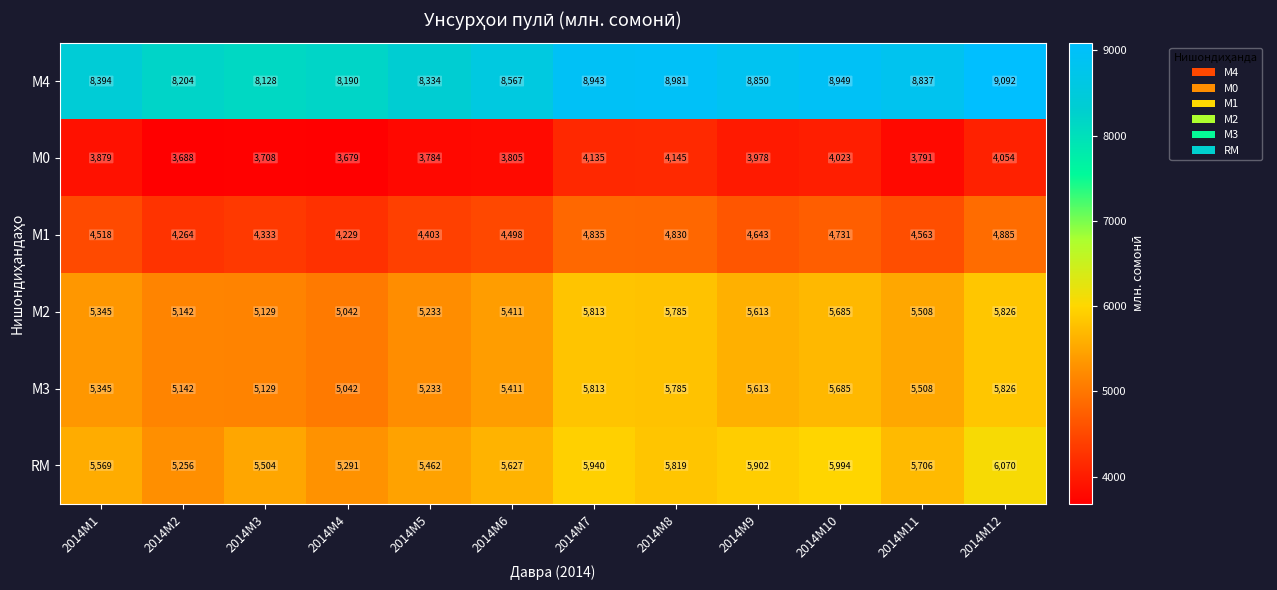

What is the average value of the М4 series?

8622